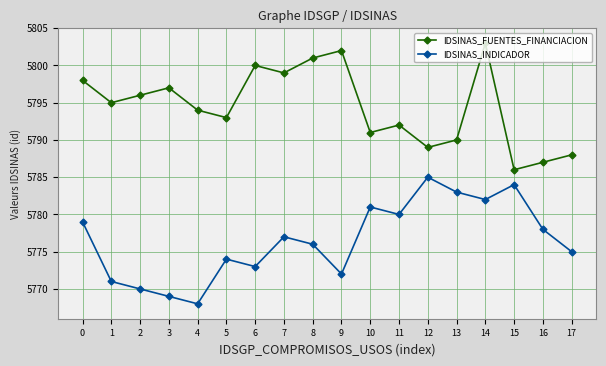

Is the value of IDSINAS_FUENTES_FINANCIACION at 0 greater than the value of IDSINAS_INDICADOR at 17?

Yes